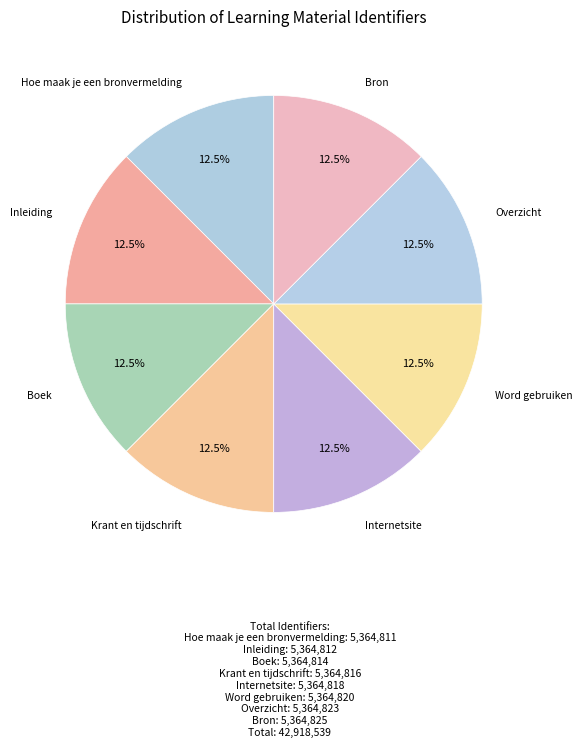

Count the number of slices in the pie.

8